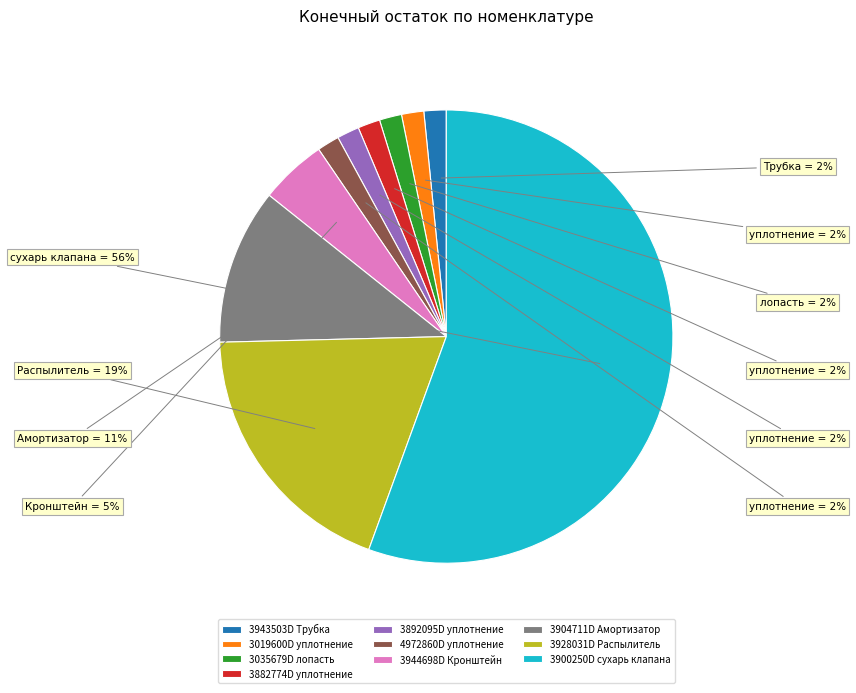

To the nearest percent, what percentage of the pie is 3019600D уплотнение?

2%